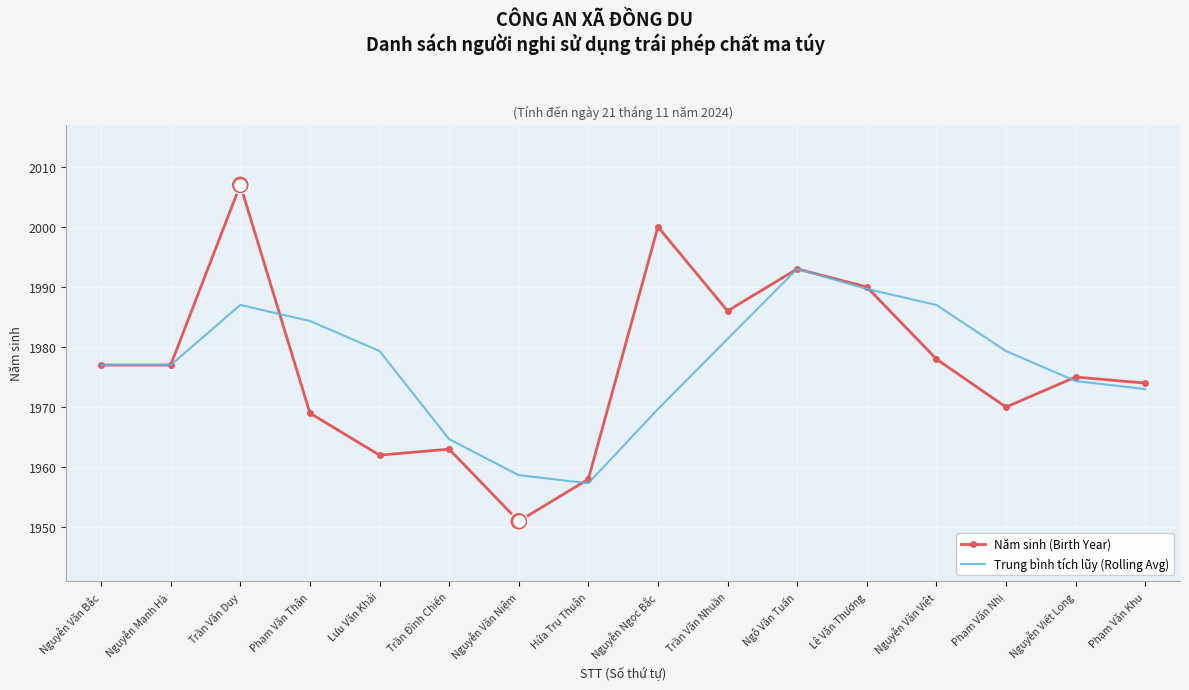

The value of Trung bình tích lũy (Rolling Avg) at Nguyễn Mạnh Hà is 401.3. True or false?

False